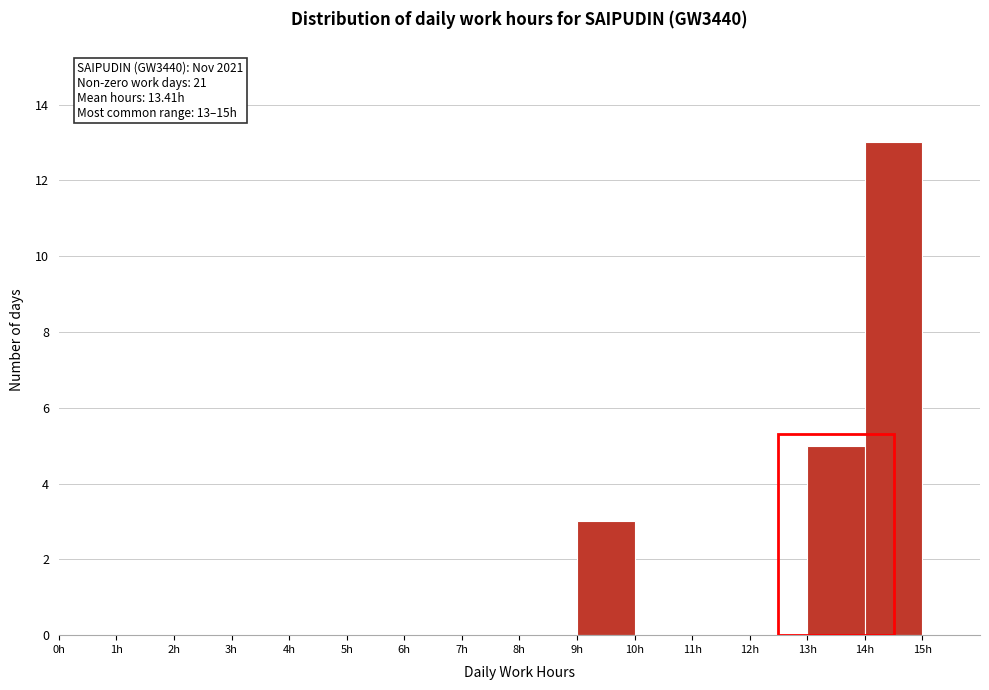

Over which range of the x-axis is the bar tallest?

14 to 15